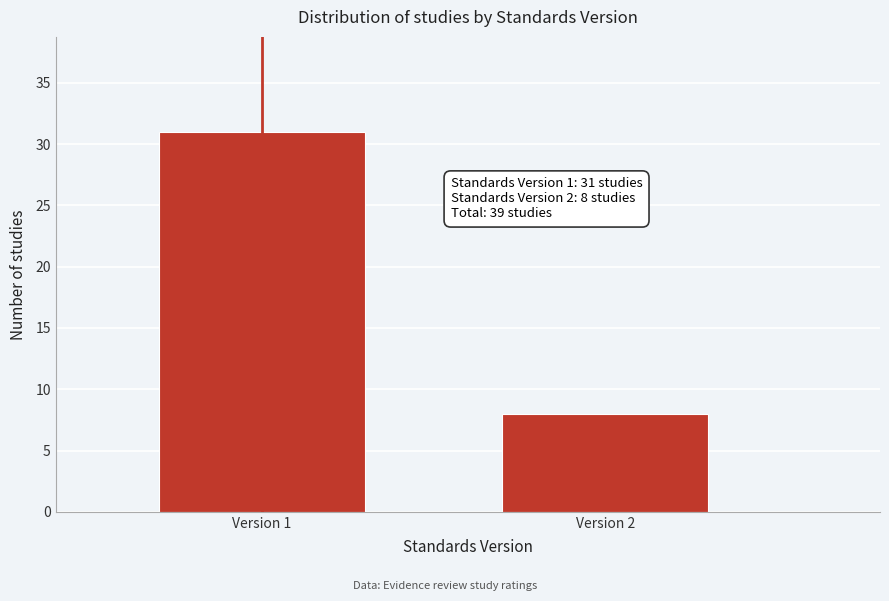

Reading left to right, list all the values displayed in this chart.

Version 1=31	Version 2=8